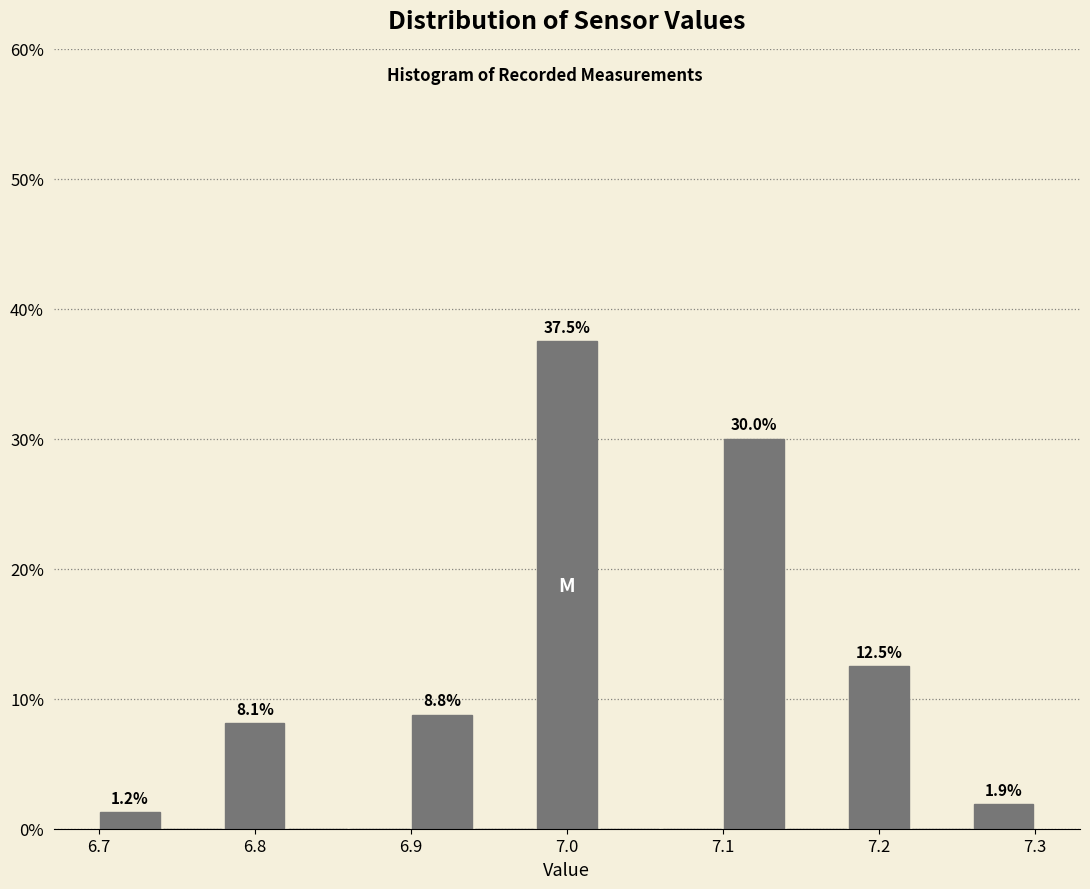

Which range on the x-axis has the tallest bar?

6.98 to 7.02